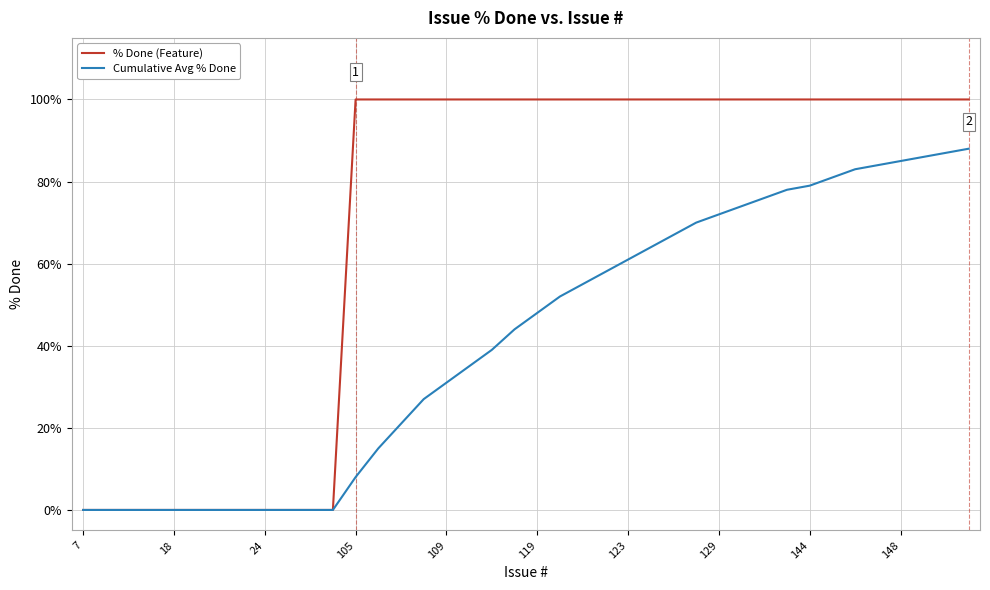

What is the difference between the maximum and second lowest values in the Cumulative Avg % Done series?

88